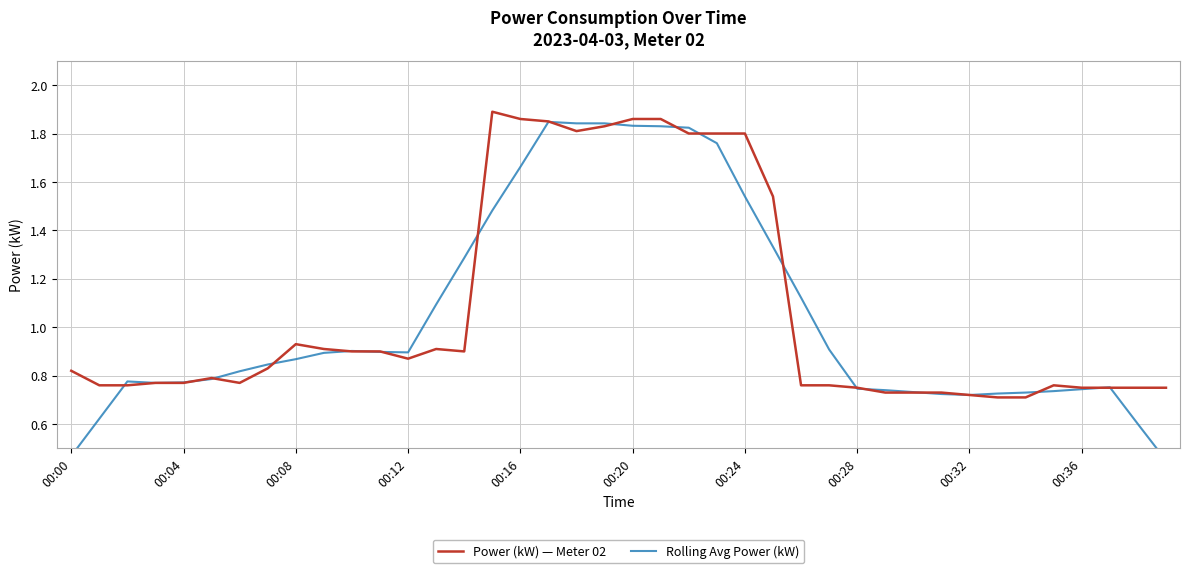

What is the lowest value of the Rolling Avg Power (kW) series?

0.5